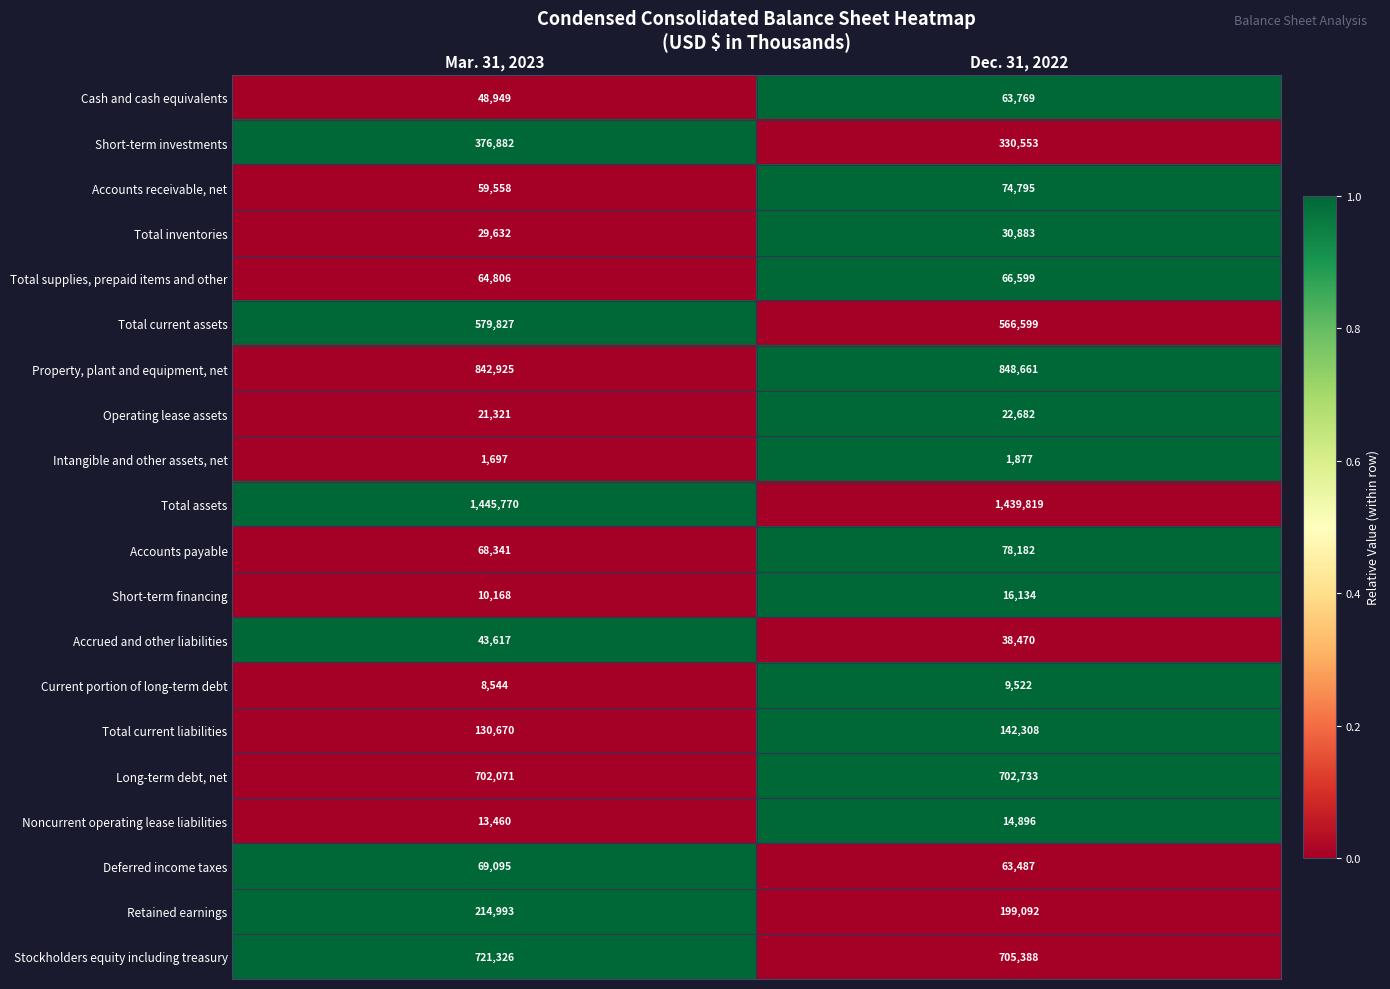

Which series has the largest total across all categories?

Total assets